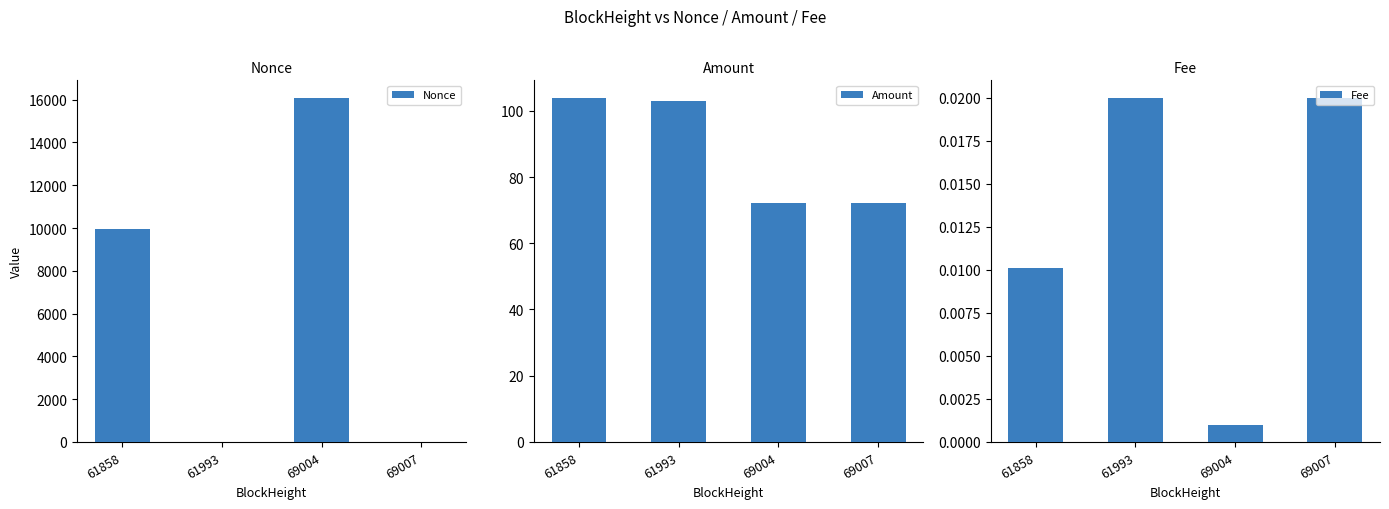

What is the value of the Nonce bar at the 1st from the left?

9949.0